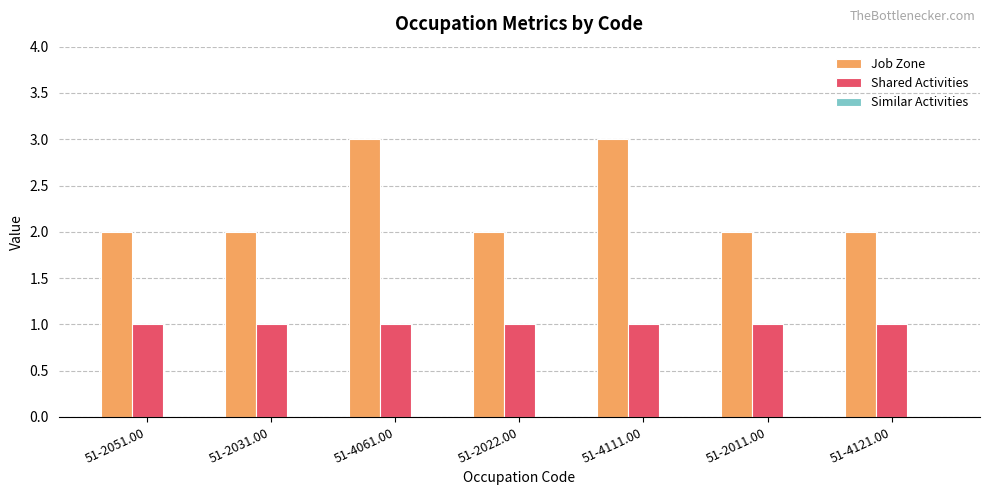

Is it true that Shared Activities equals 0 at 51-4121.00?

False